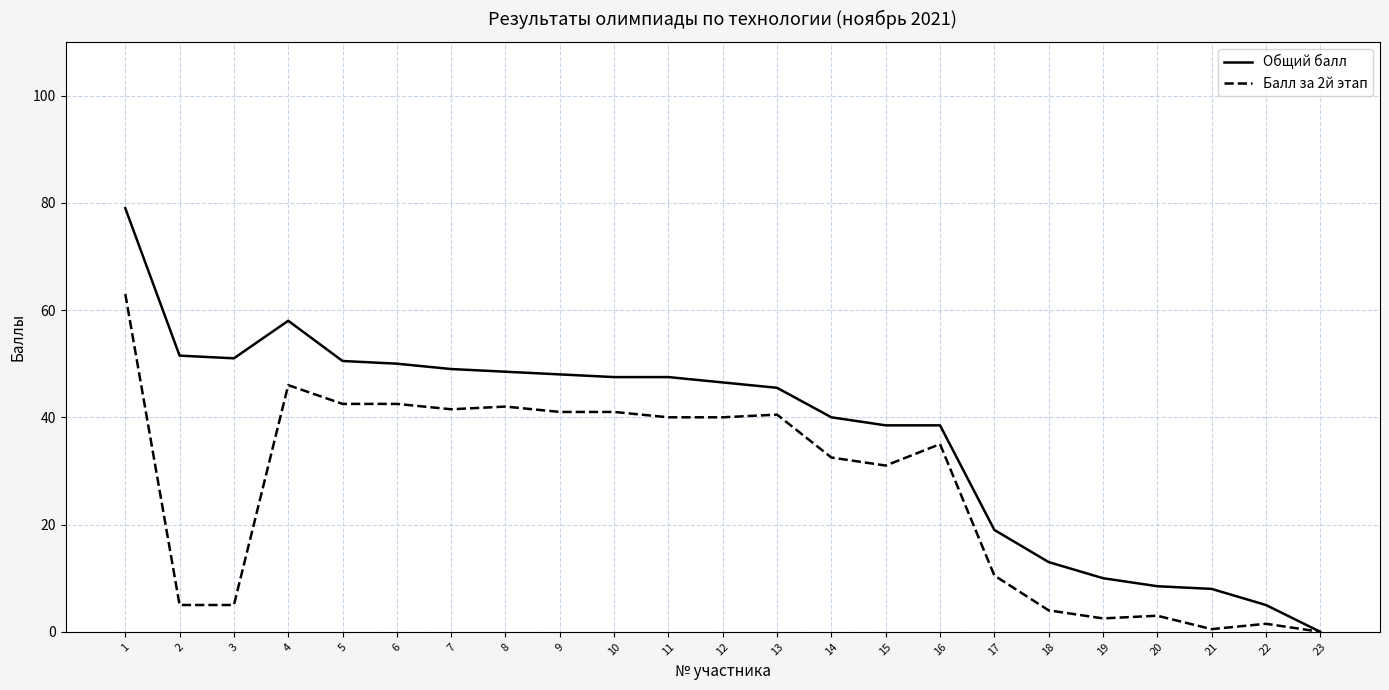

Which series has the largest range (max minus min)?

Общий балл